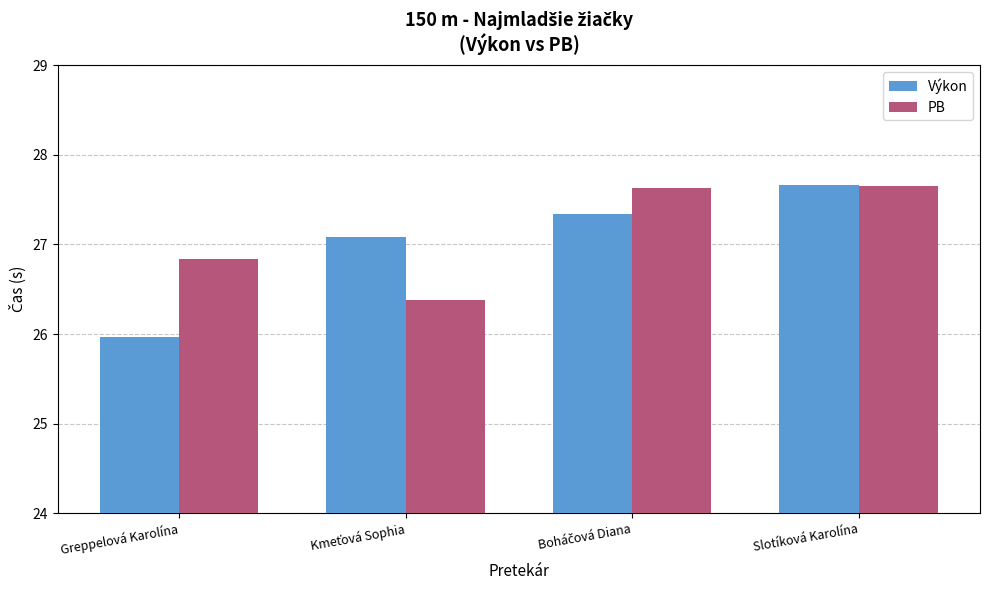

Which series has the largest range (max minus min)?

Výkon